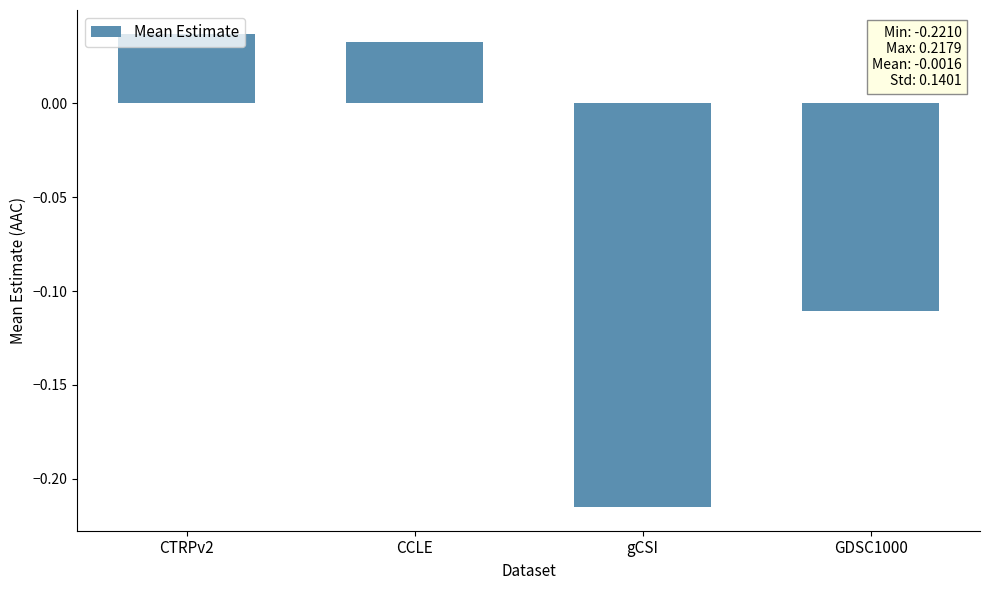

How many data points does each series have?

4